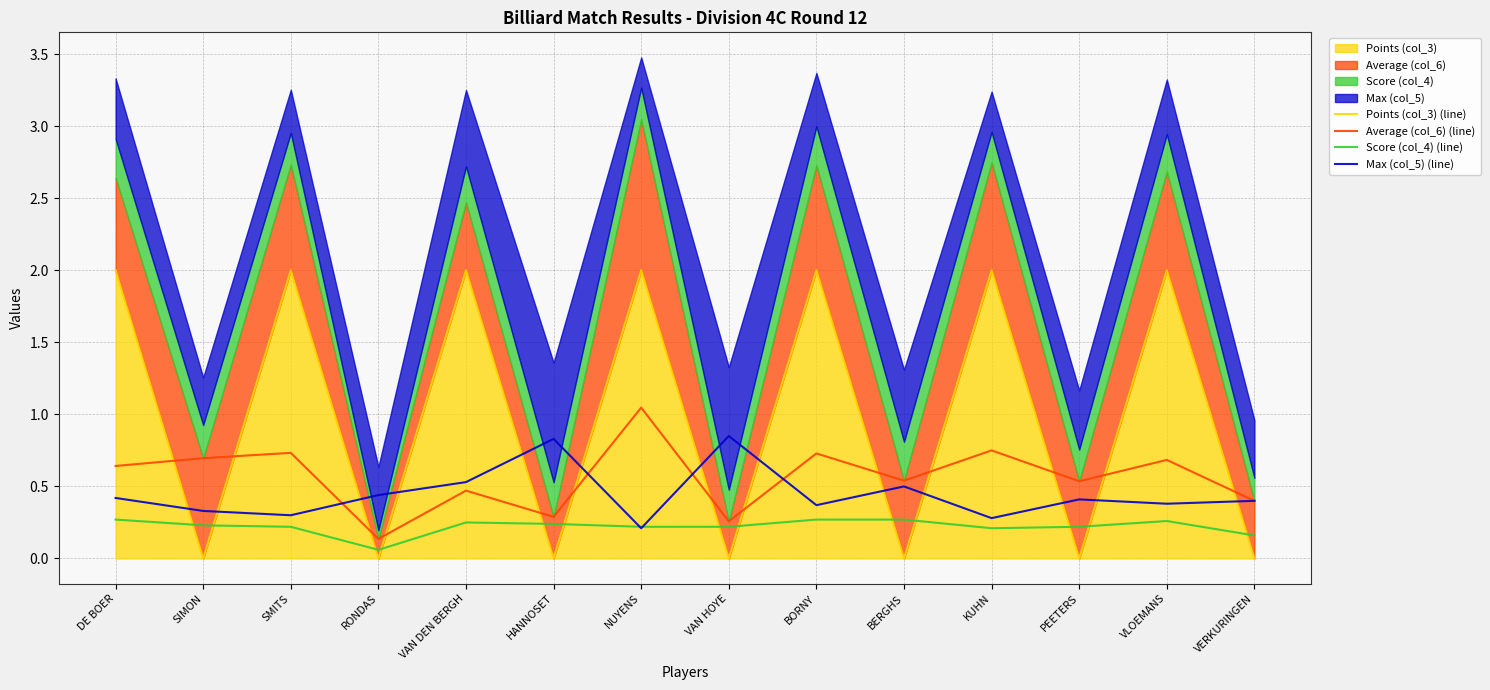

What is the label of the 3rd point from the right?

PEETERS